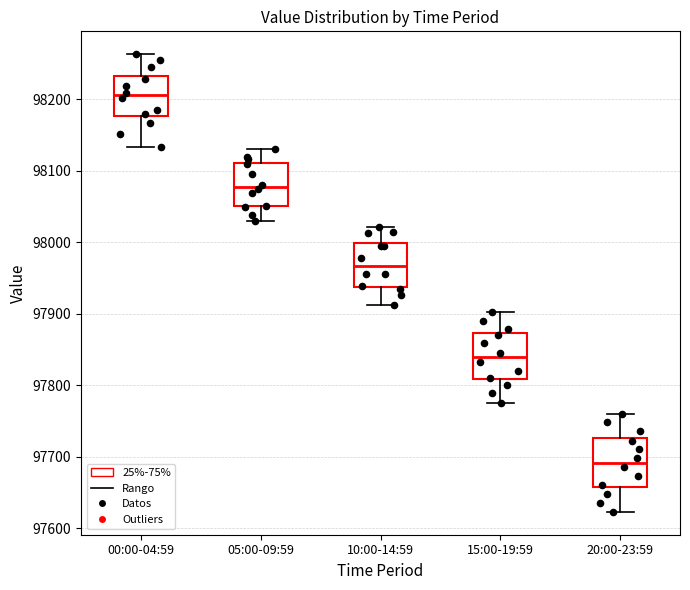

Reading left to right, transcribe this box plot: for each box, give where its median line is, the range the box spans, and where its two whiskers end, as read against the y-axis. The values are not printed on the chart, so give them approximately, as read against the axis.

00:00-04:59: median 98210, box 98180 to 98230, whiskers 98130 to 98260
05:00-09:59: median 98080, box 98050 to 98110, whiskers 98030 to 98130
10:00-14:59: median 97970, box 97940 to 98000, whiskers 97910 to 98020
15:00-19:59: median 97840, box 97810 to 97870, whiskers 97780 to 97900
20:00-23:59: median 97690, box 97660 to 97730, whiskers 97620 to 97760